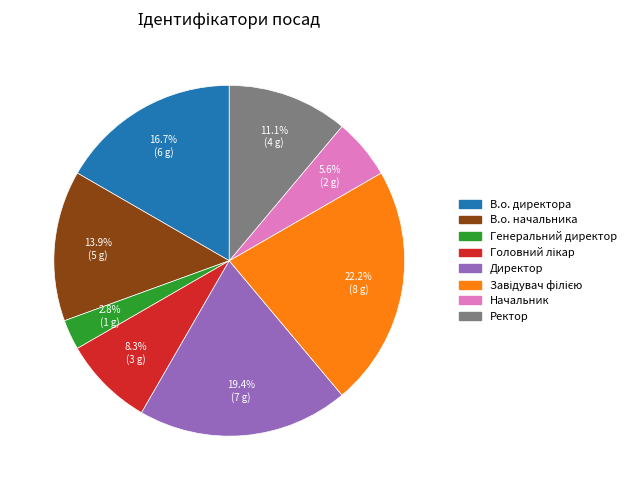

Which slice is the smallest?

Генеральний директор